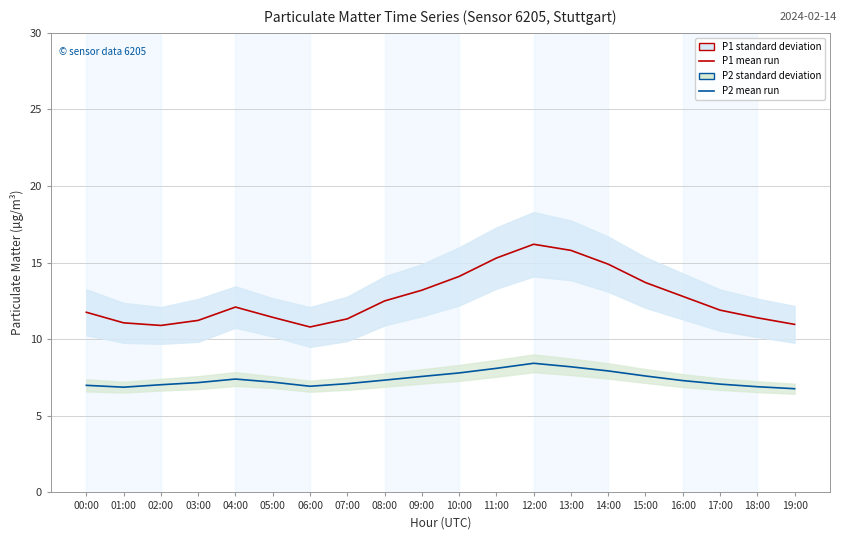

True or false: P1 mean run and P2 mean run cross at least once.

False